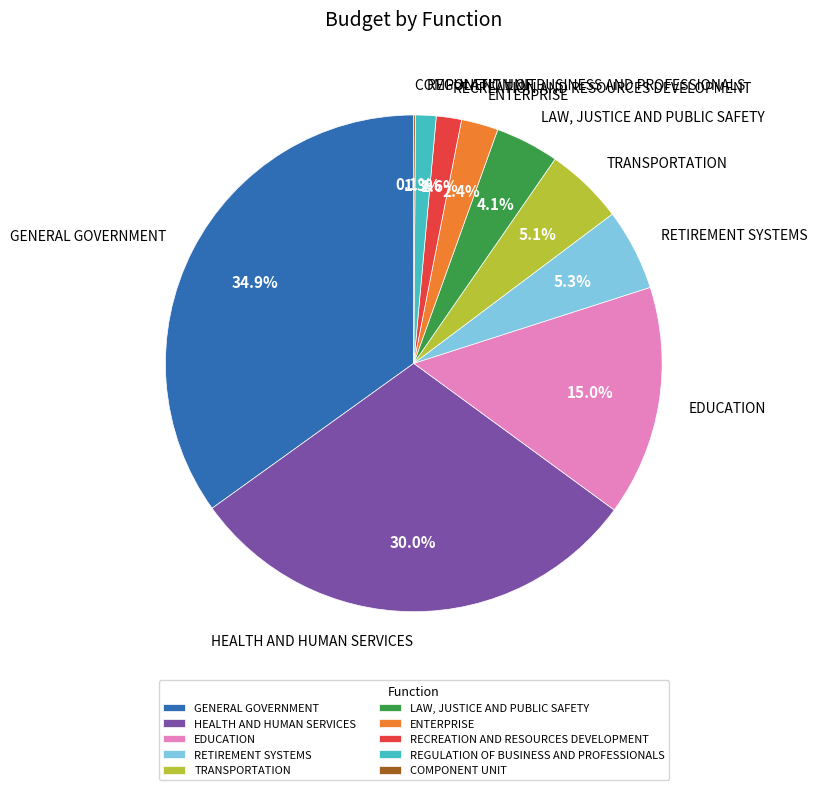

Does any single category account for the majority?

No